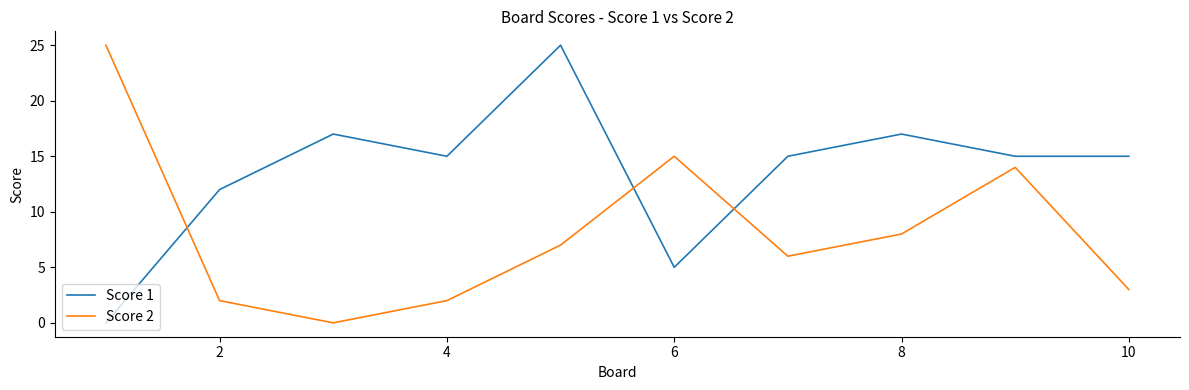

Which series has the largest total across all categories?

Score 1